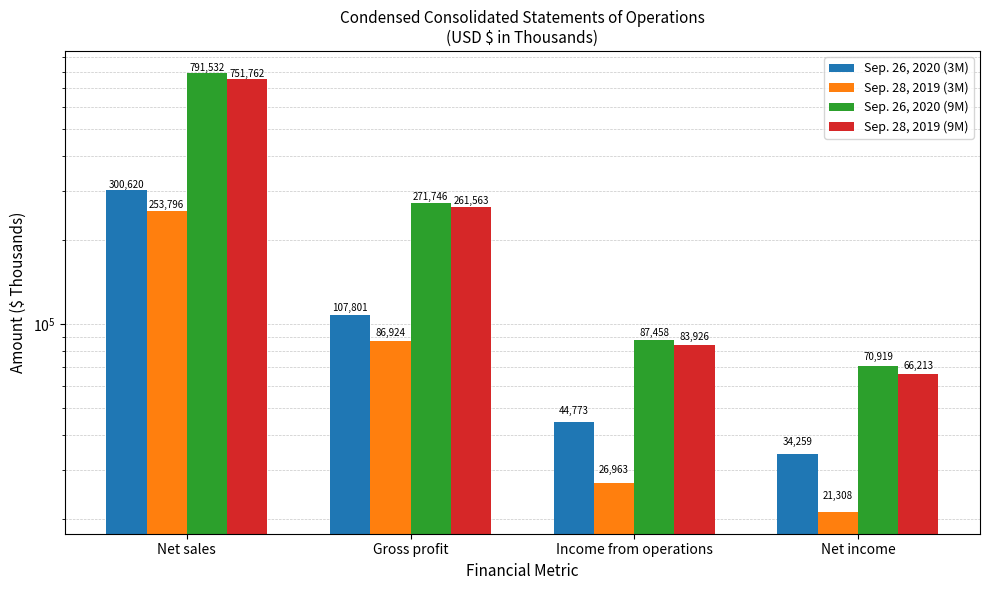

Are the bars horizontal?

No